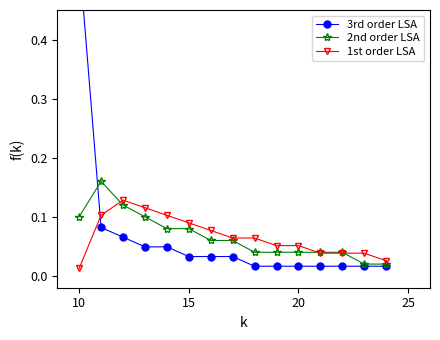

At which label does 1st order LSA reach its minimum?

10